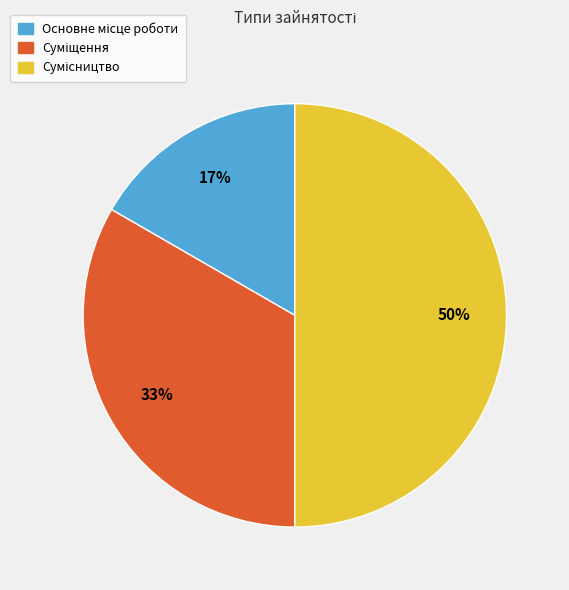

To the nearest percent, what is the average slice percentage?

33%